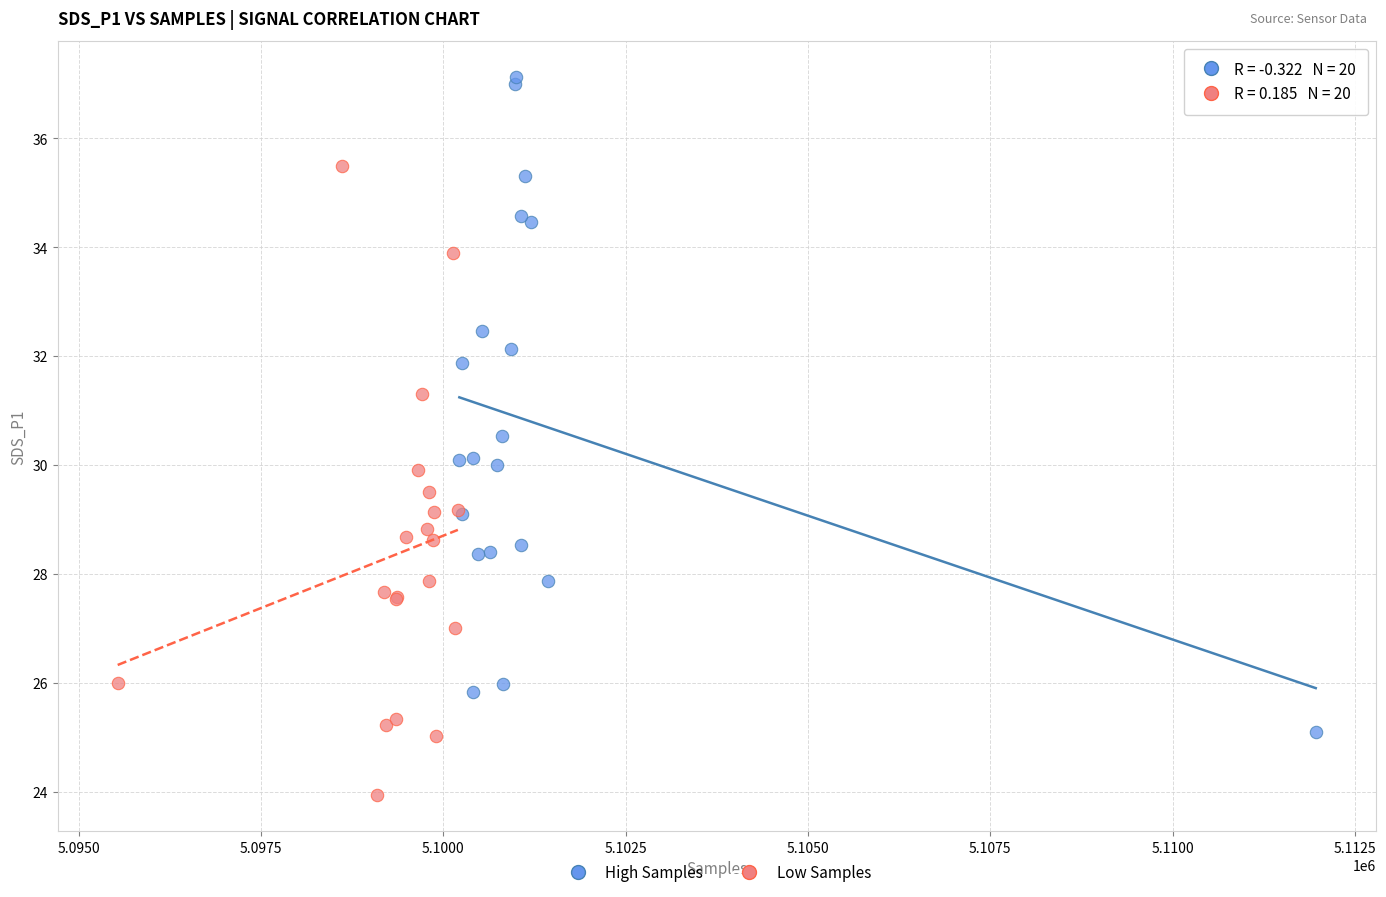

Which series has the widest spread of Y values?

High Samples